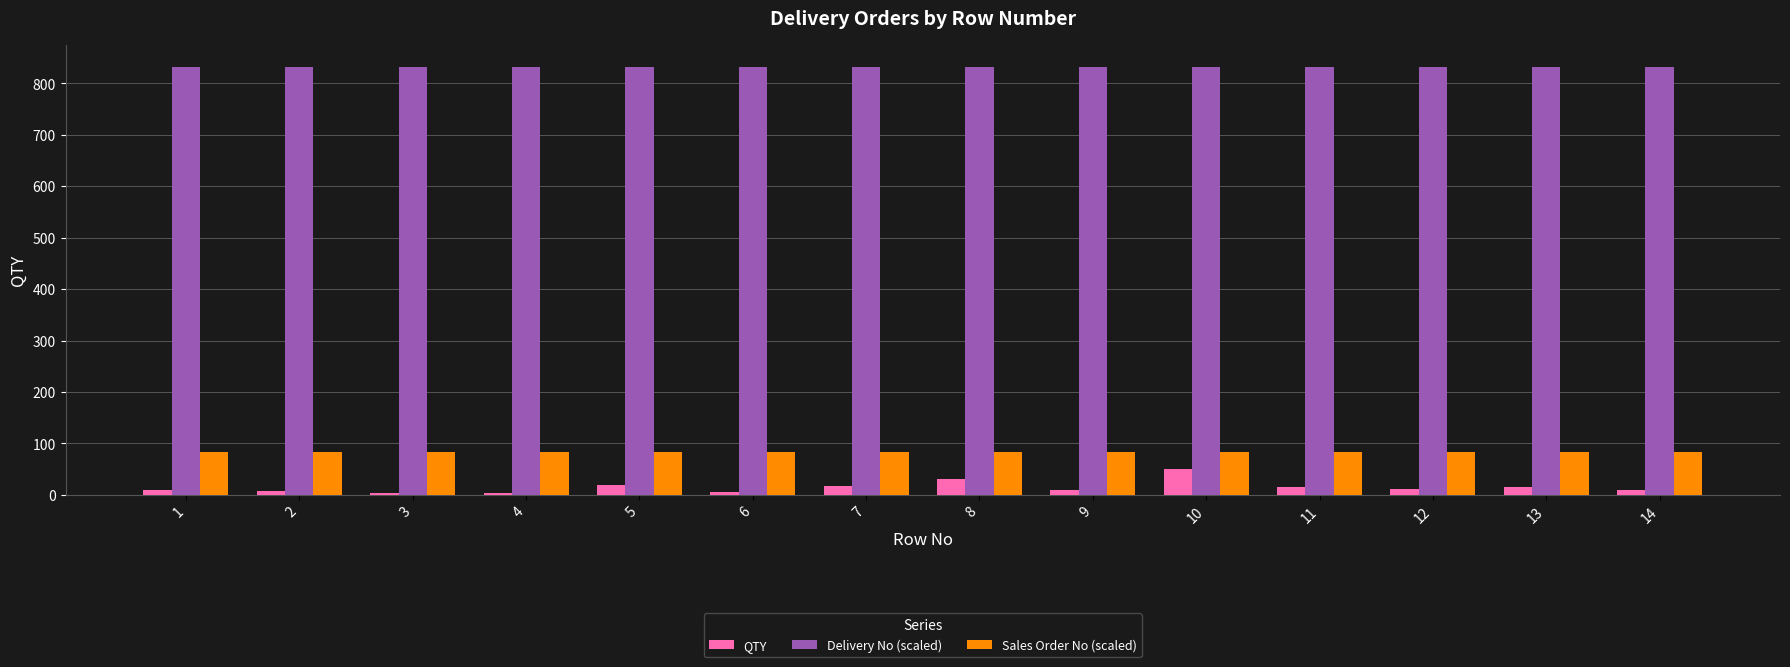

True or false: Sales Order No (scaled) has a value of 83.5 at 7.

True